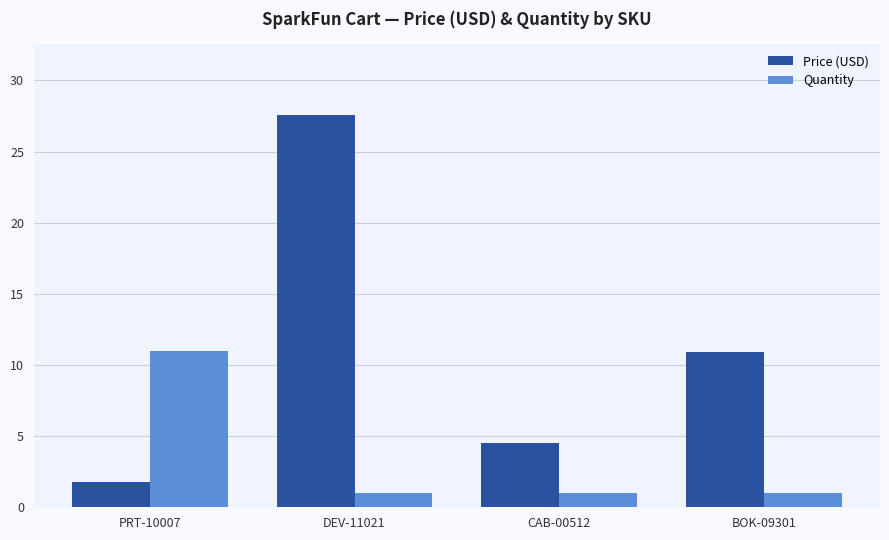

At which label does Price (USD) first exceed 10?

DEV-11021